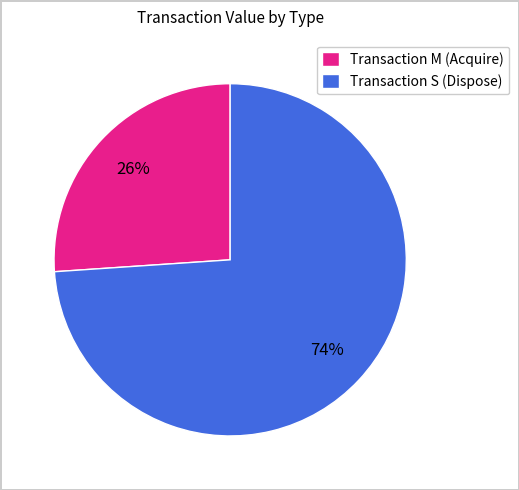

Rank the categories by value from highest to lowest.

Transaction S (Dispose), Transaction M (Acquire)